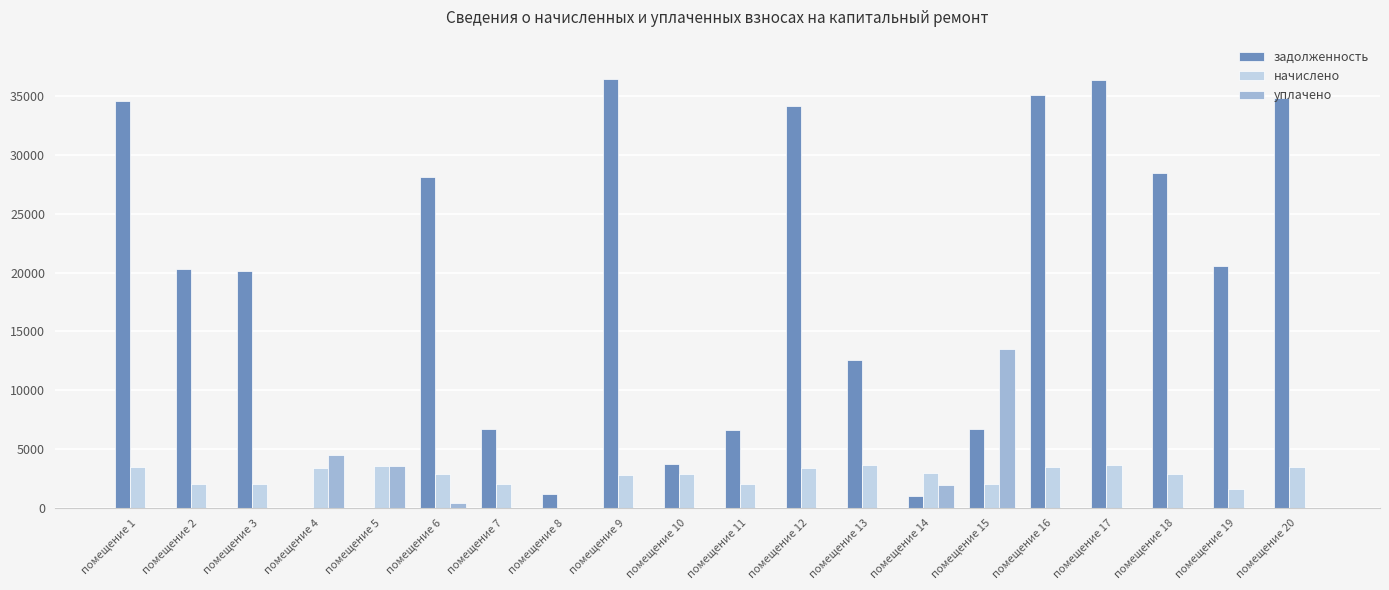

Which series has the largest total across all categories?

задолженность